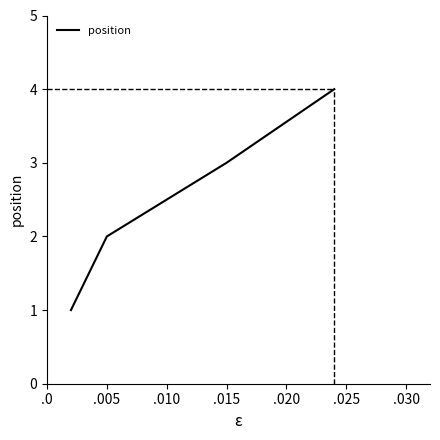

What is the maximum value shown in the chart?

4